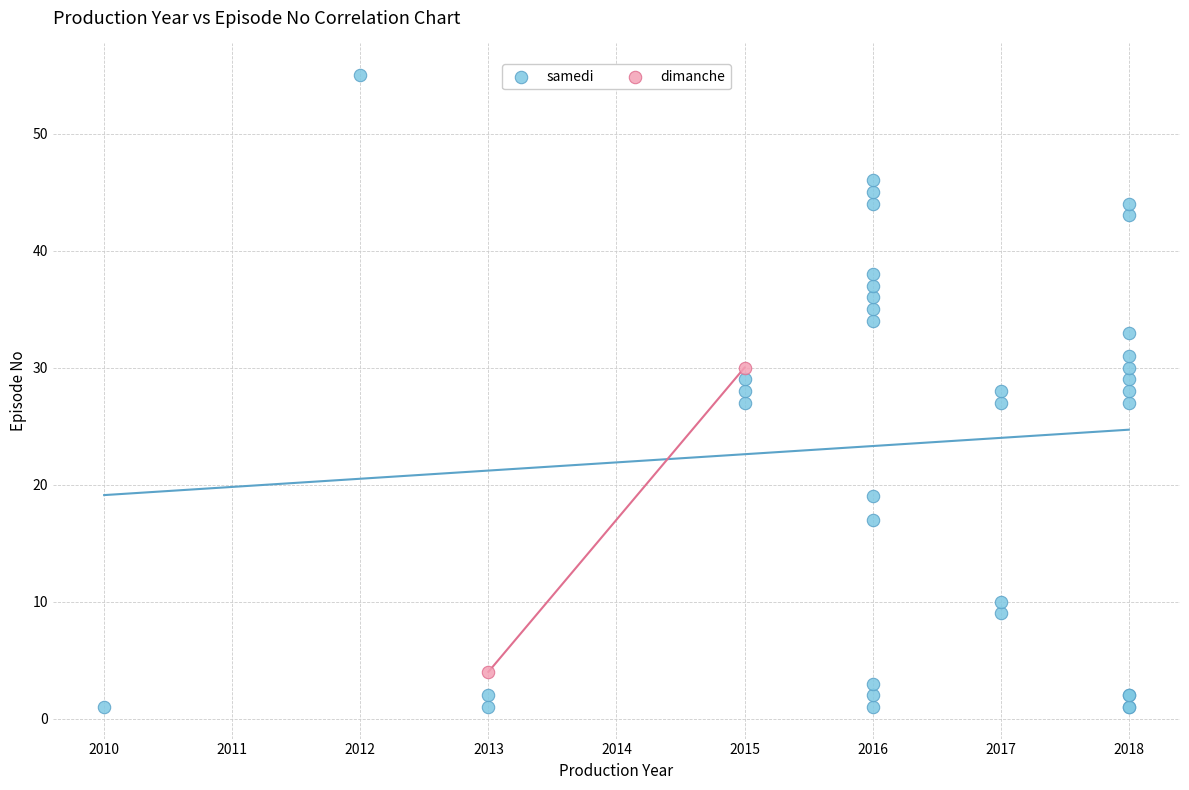

What are all the series names shown in the legend?

samedi, dimanche